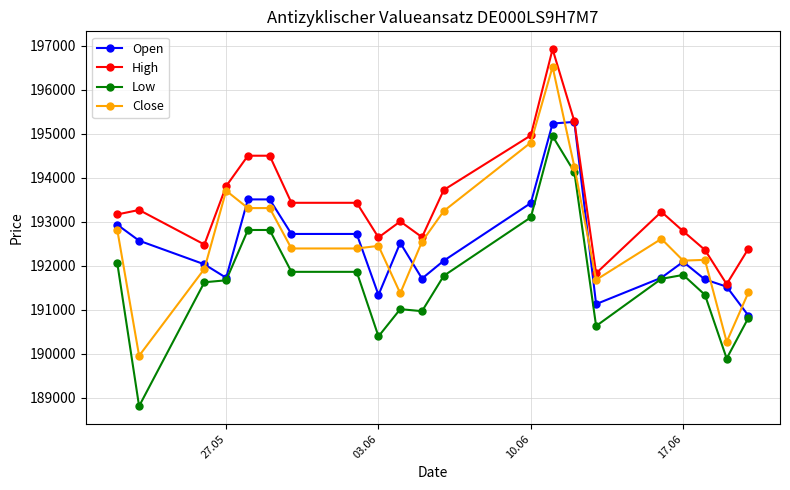

At how many categories does at least one series exceed 191216?

21